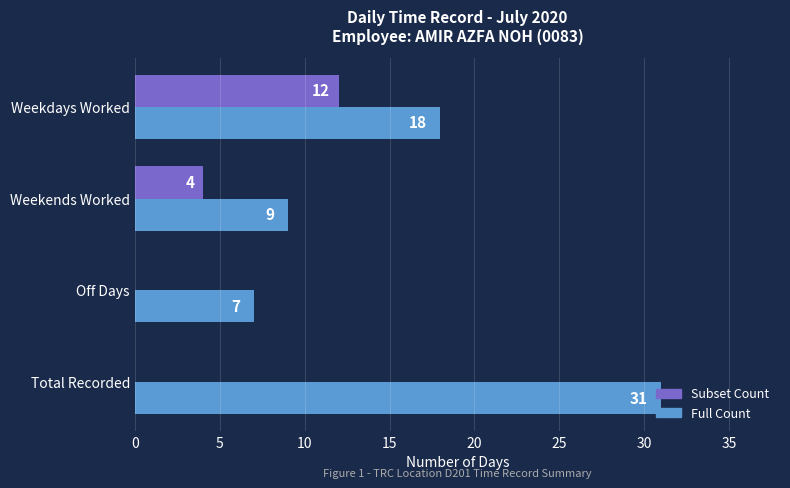

What is the sum of all Subset Count values?

16